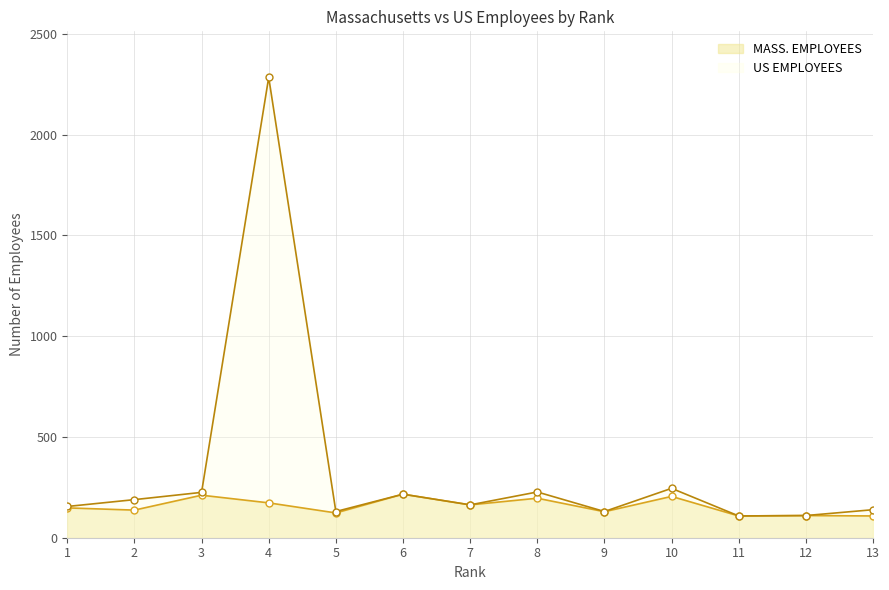

Which series has the largest total across all categories?

US EMPLOYEES